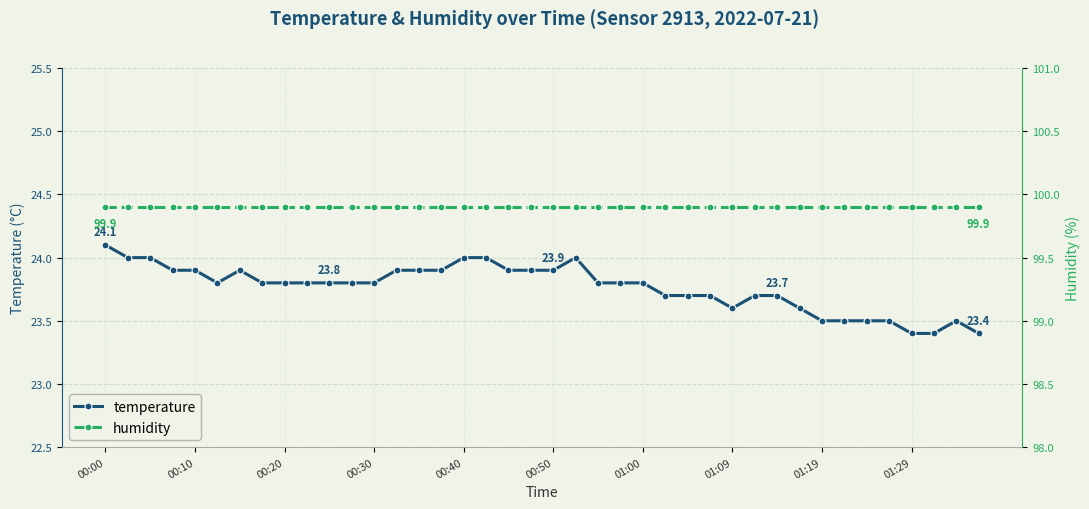

The temperature series shows 33.1 at 00:10. True or false?

False